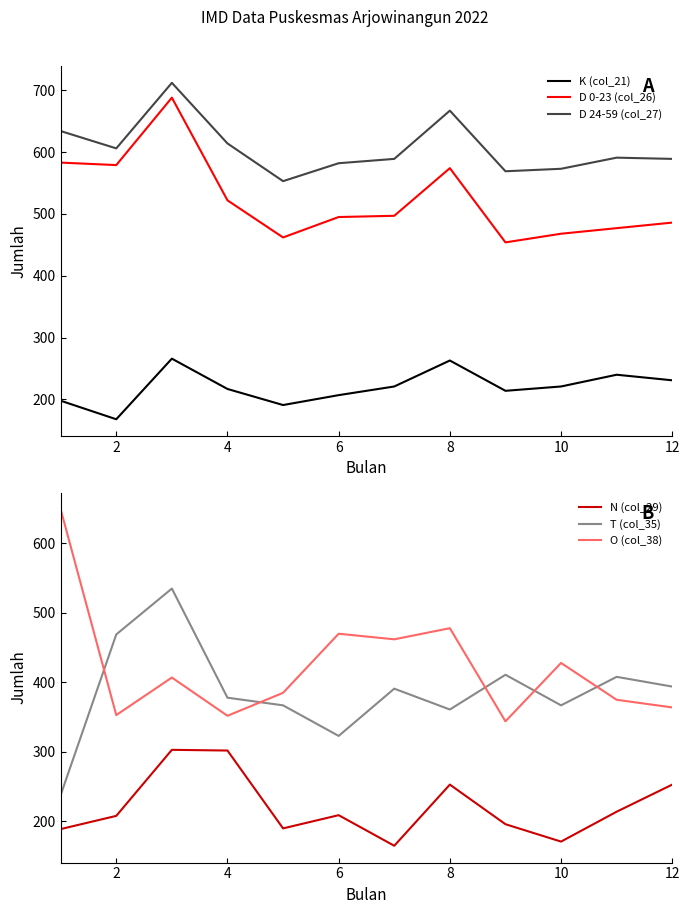

True or false: O (col_38) and K (col_21) intersect in this chart.

False